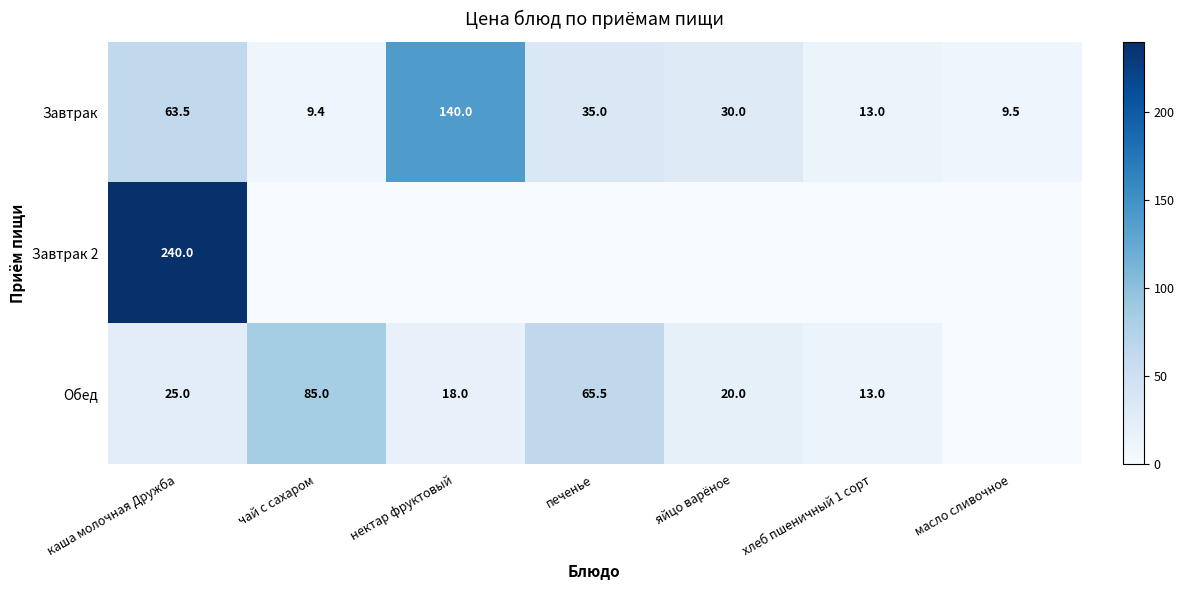

The value of Обед at яйцо варёное is 11.9. True or false?

False